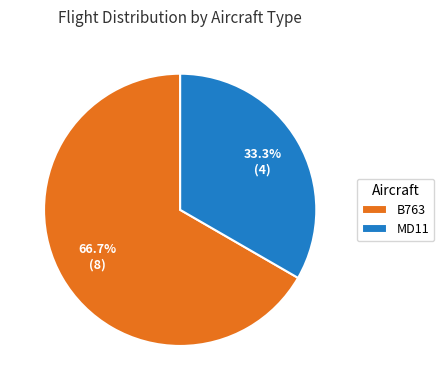

Does any single category account for the majority?

Yes